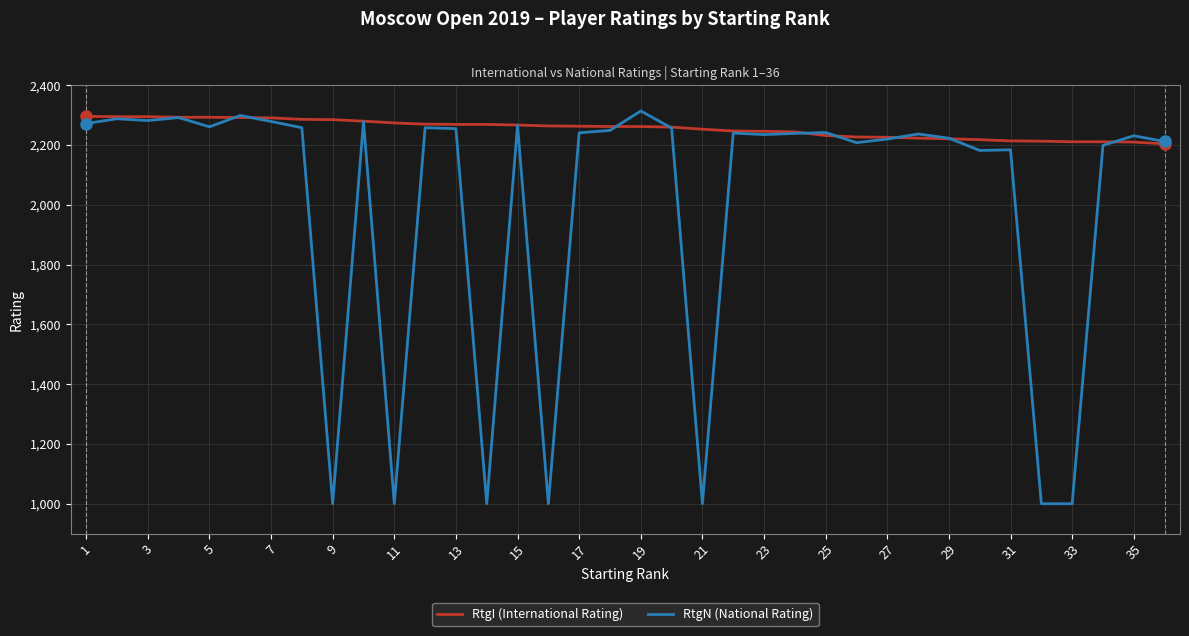

What are all the series names shown in the legend?

RtgI (International Rating), RtgN (National Rating)